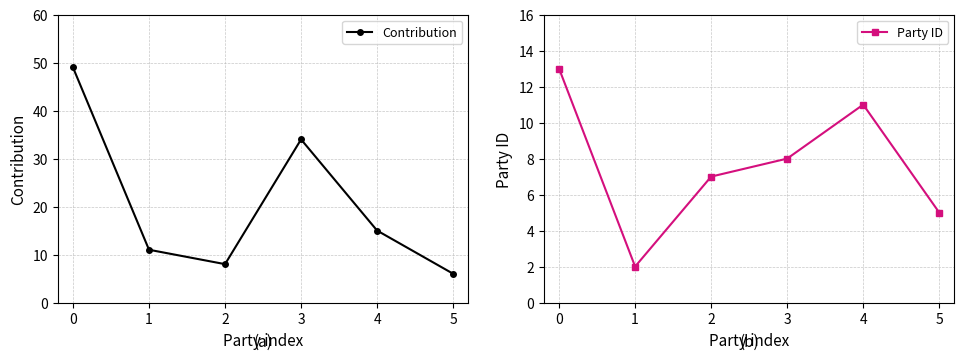

How many lines are shown in the chart?

2